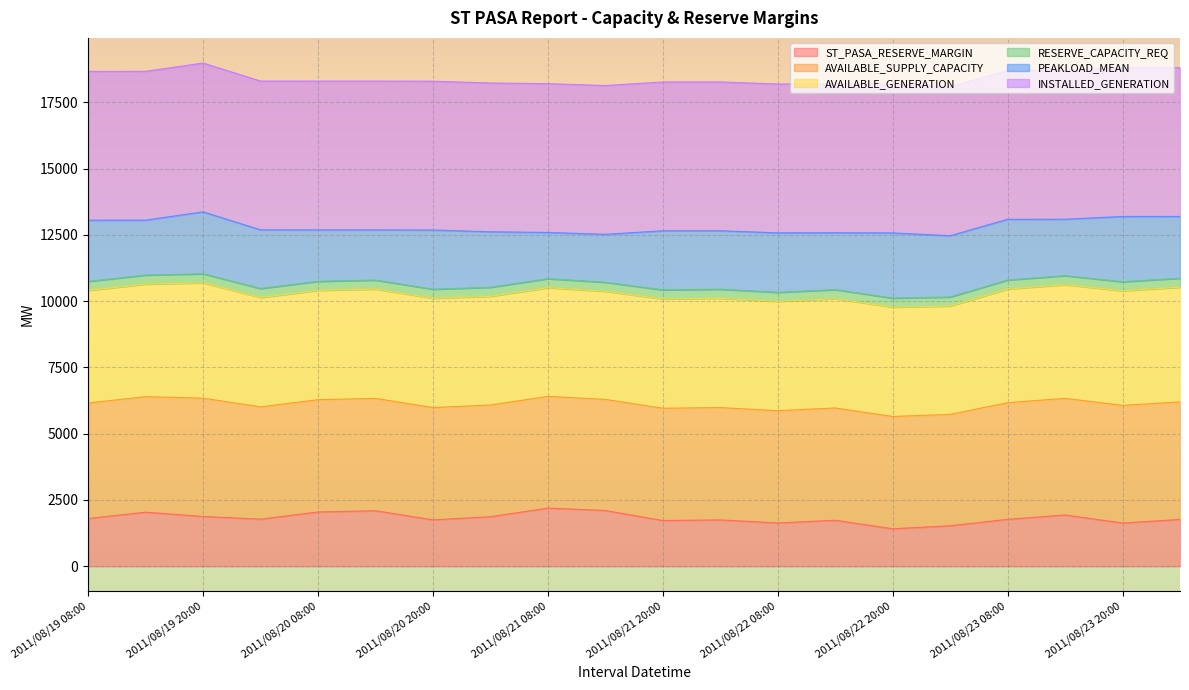

True or false: AVAILABLE_SUPPLY_CAPACITY and ST_PASA_RESERVE_MARGIN cross at least once.

False